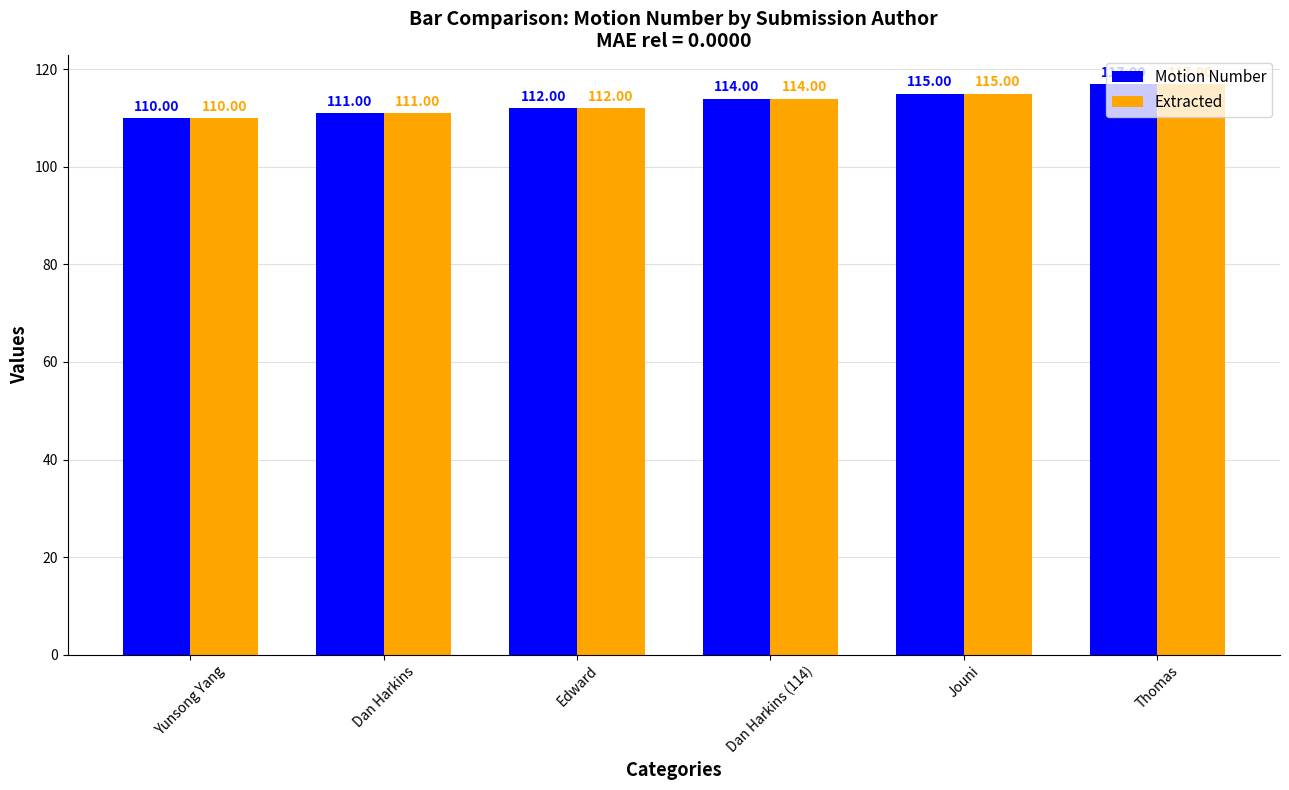

Reading right to left, transcribe all the data shown in this chart.

Motion Number: Thomas=117	Jouni=115	Dan Harkins (114)=114	Edward=112	Dan Harkins=111	Yunsong Yang=110
Extracted: Thomas=117	Jouni=115	Dan Harkins (114)=114	Edward=112	Dan Harkins=111	Yunsong Yang=110